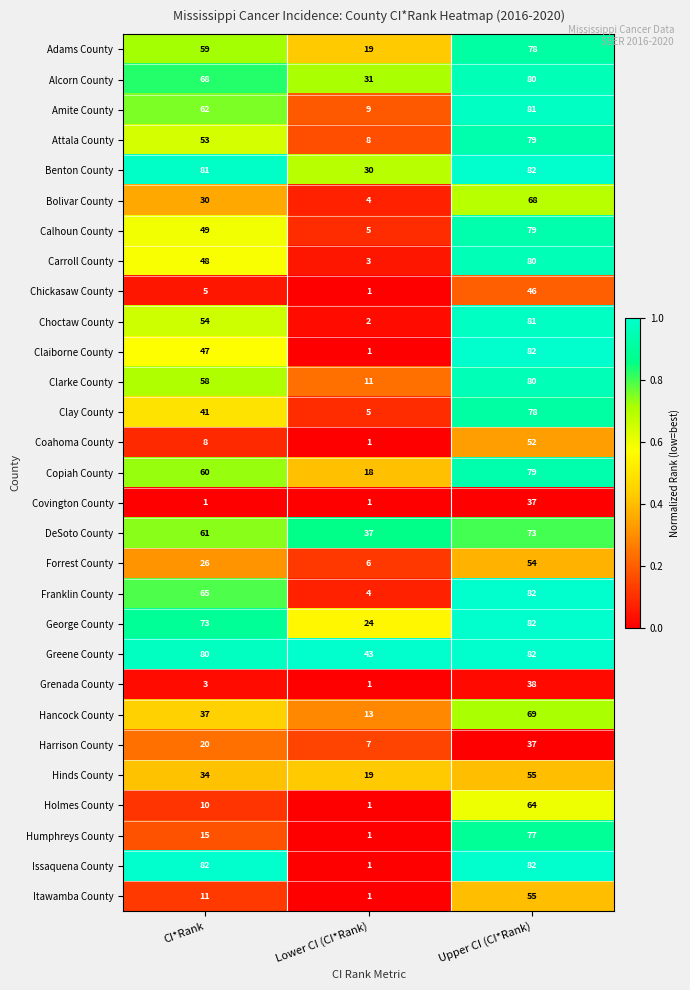

What is the total value across all series at Lower CI (CI*Rank)?

307